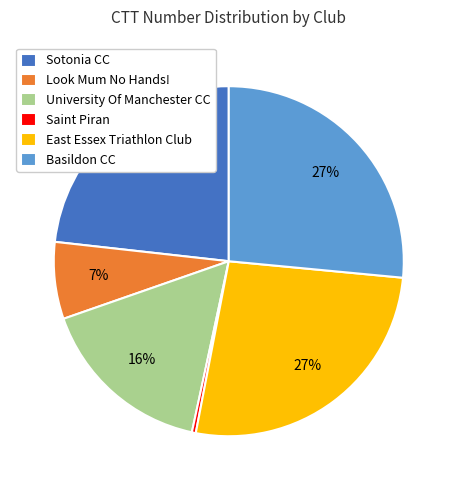

Between Basildon CC and University Of Manchester CC, which is larger?

Basildon CC